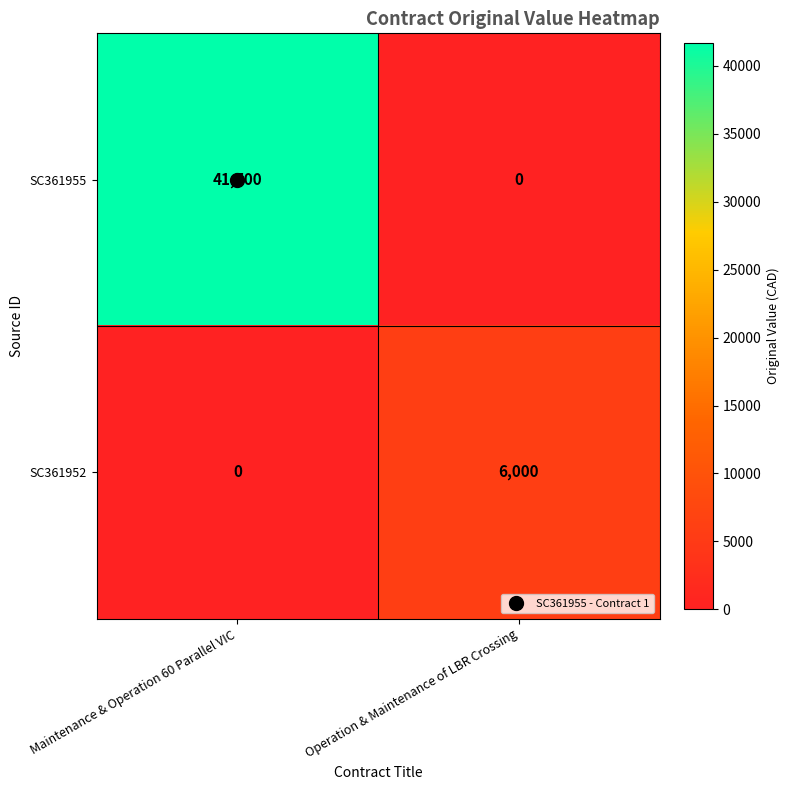

What is the maximum value shown in the chart?

41700